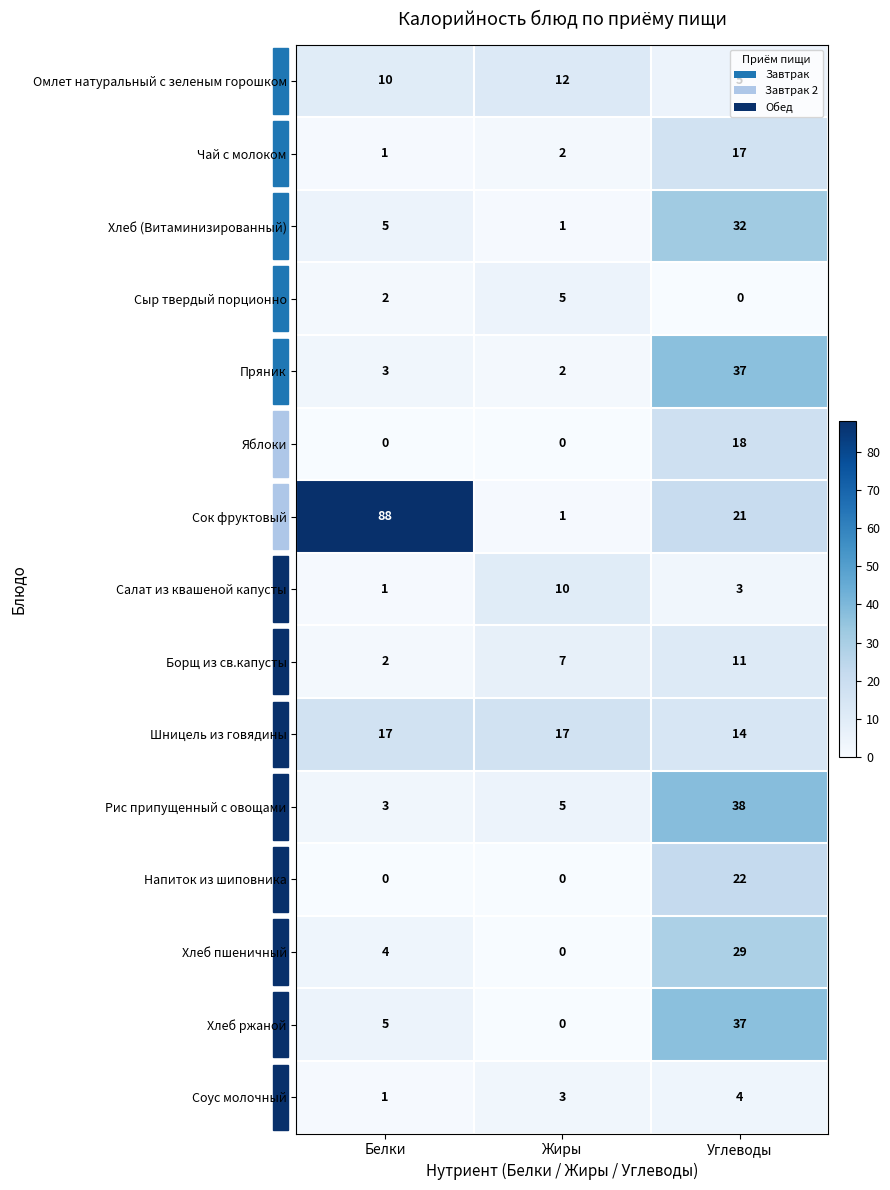

The value of Соус молочный at Углеводы is 4. True or false?

True